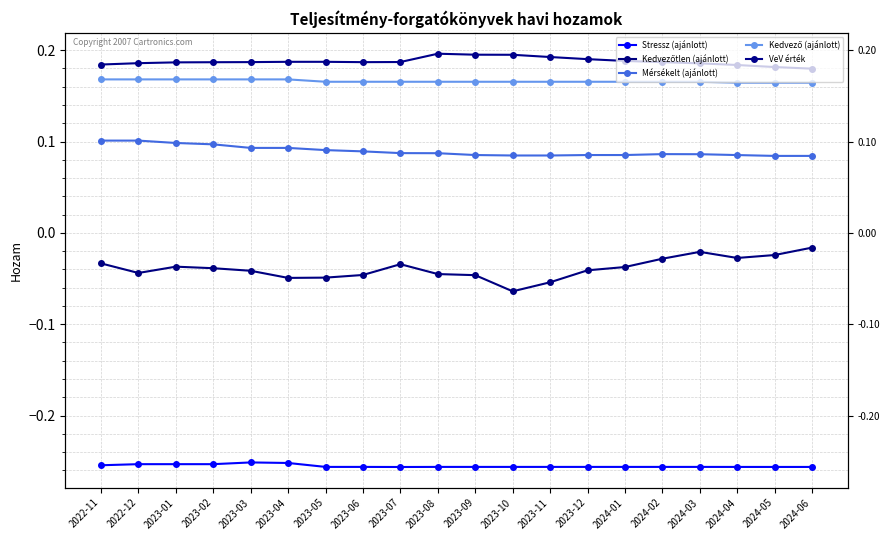

What is the average value of the Stressz (ajánlott) series?

-0.3